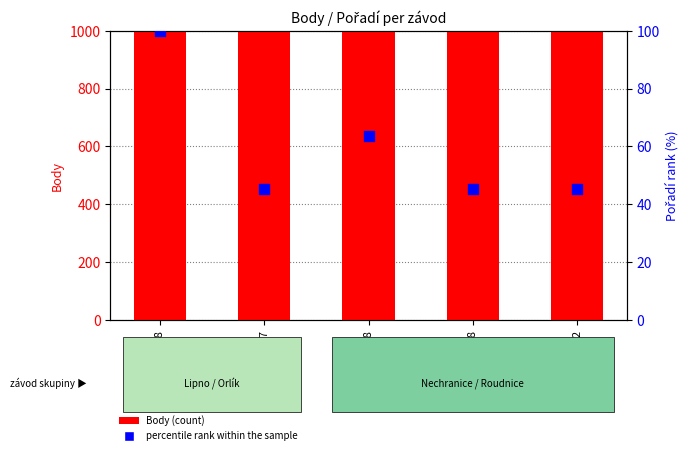

Which series has the widest spread of Y values?

Body (count)